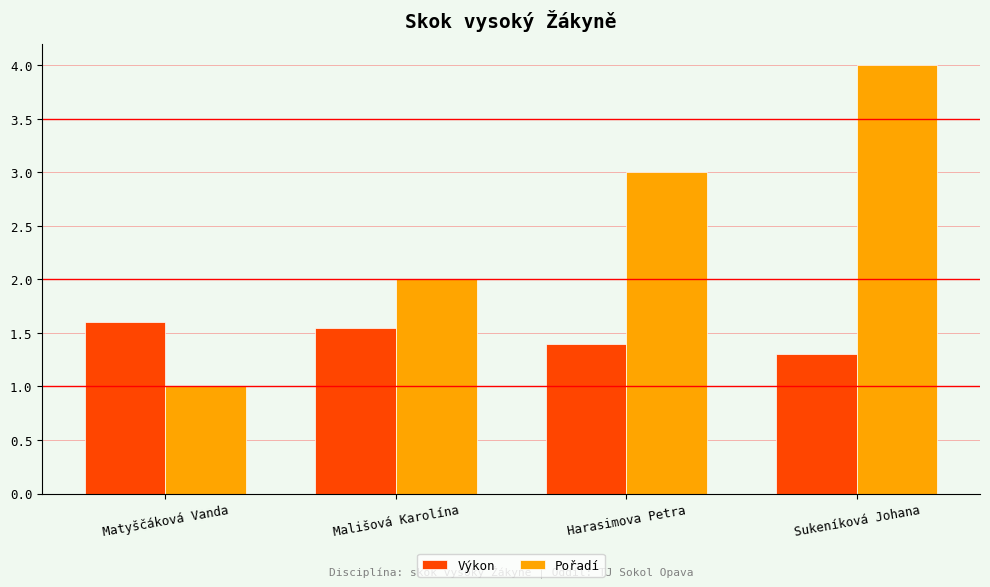

True or false: Pořadí has a value of 0.6 at Matyščáková Vanda.

False